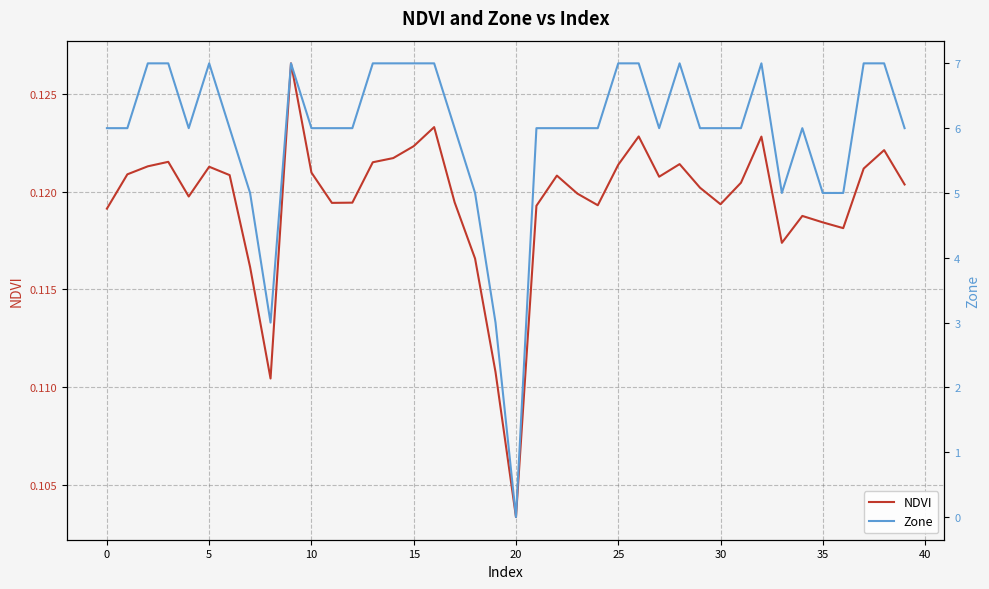

Is it true that NDVI equals 0.2 at 25?

False